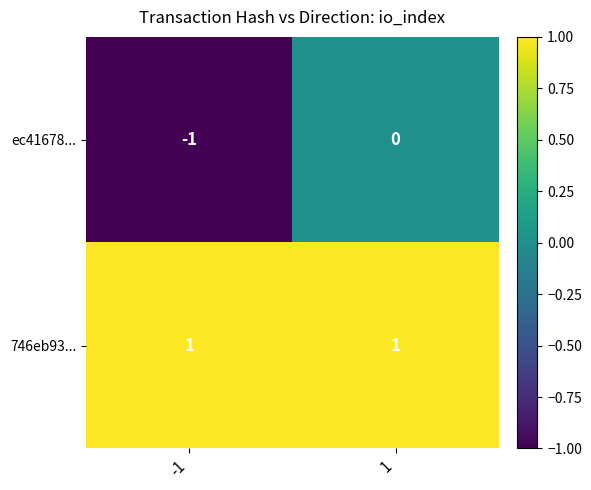

The value of 746eb93... at -1 is 0. True or false?

False